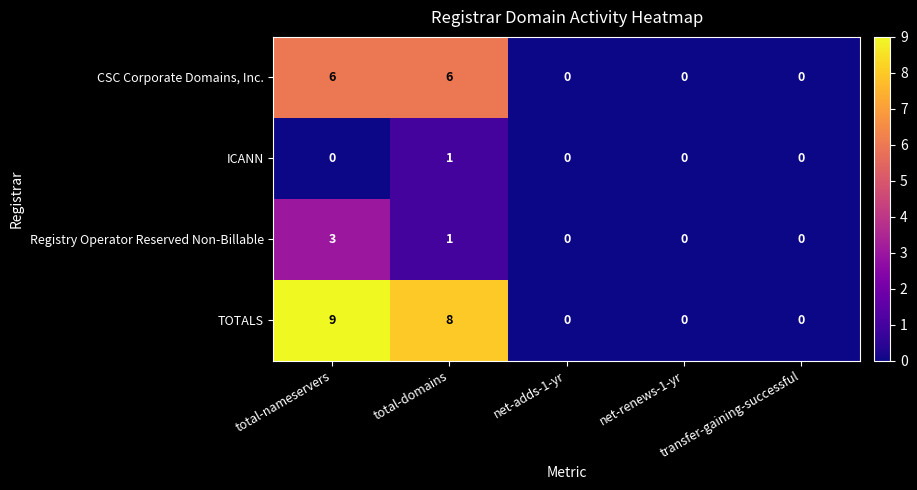

Which label corresponds to the largest value in the chart?

total-nameservers